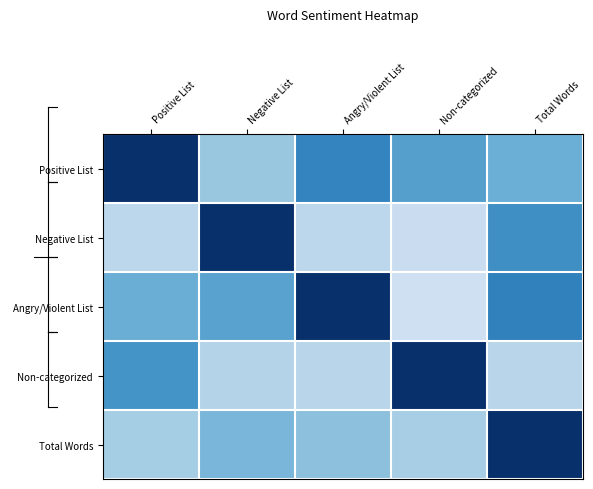

List the series in order of their peak value, lowest first.

Positive List, Negative List, Angry/Violent List, Non-categorized, Total Words